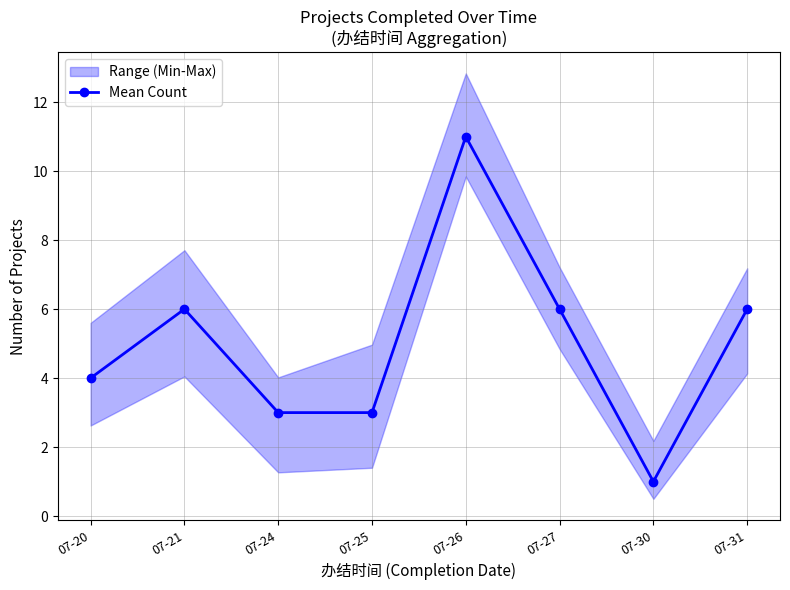

What is the approximate value at 07-21, to the nearest 5?

5